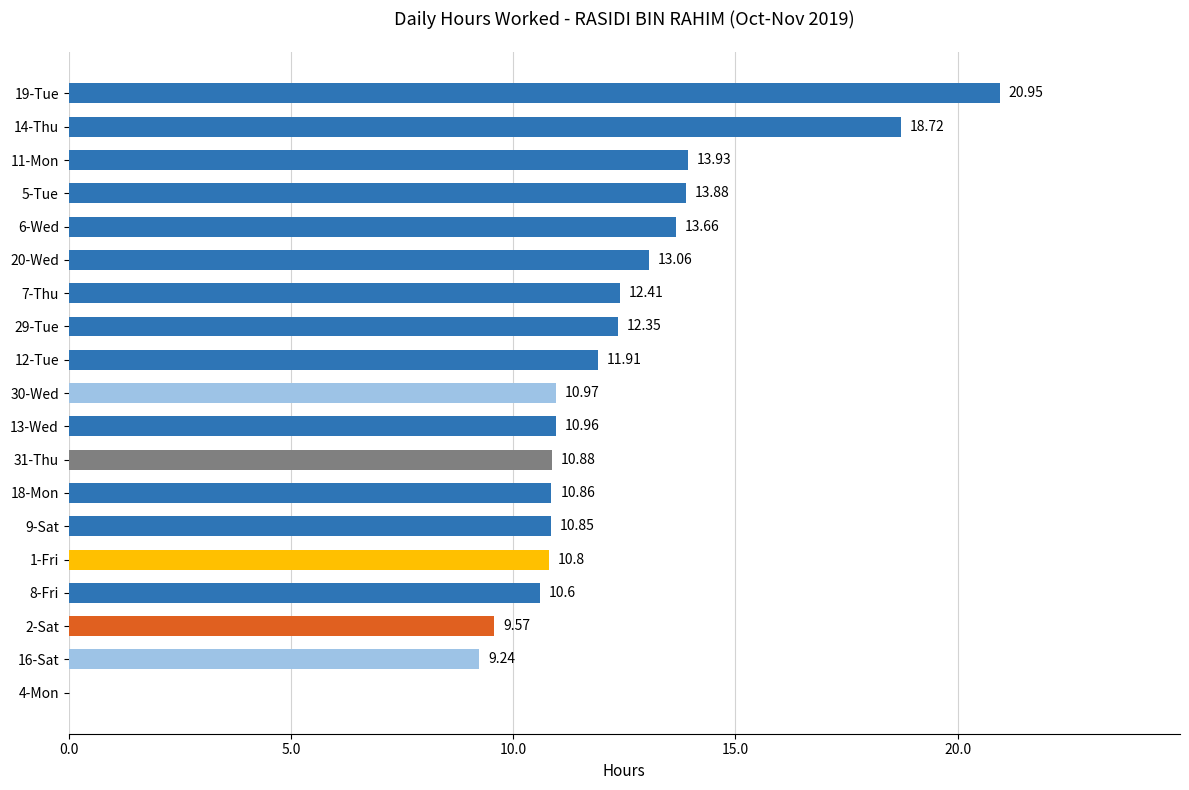

Which category has the highest value across all series?

19-Tue